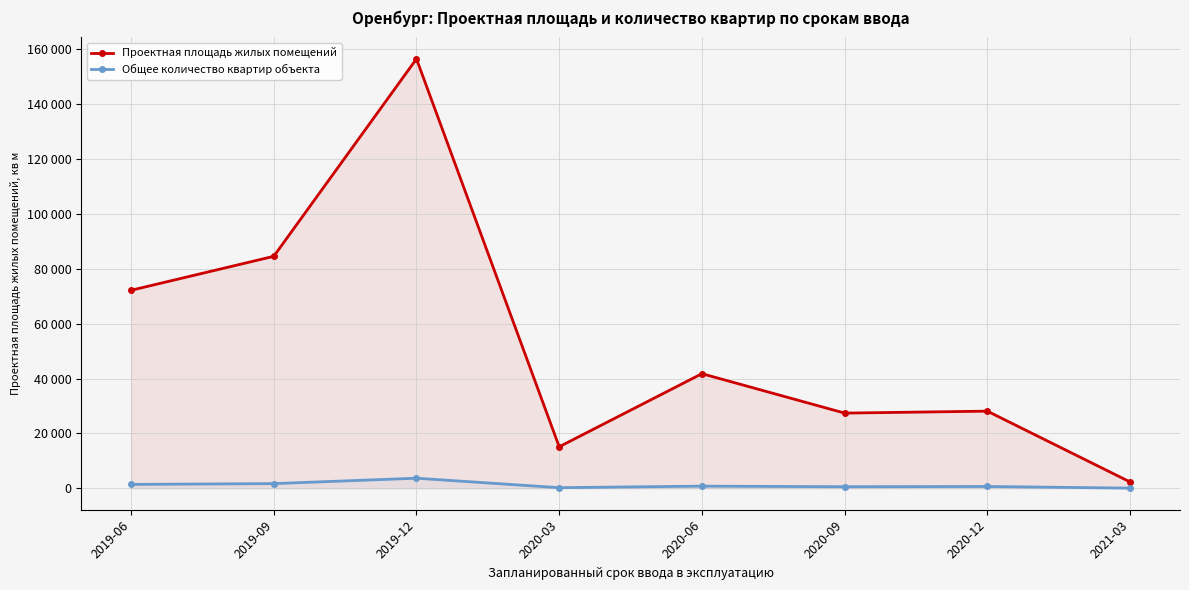

The Проектная площадь жилых помещений series shows 15123 at 2020-03. True or false?

True